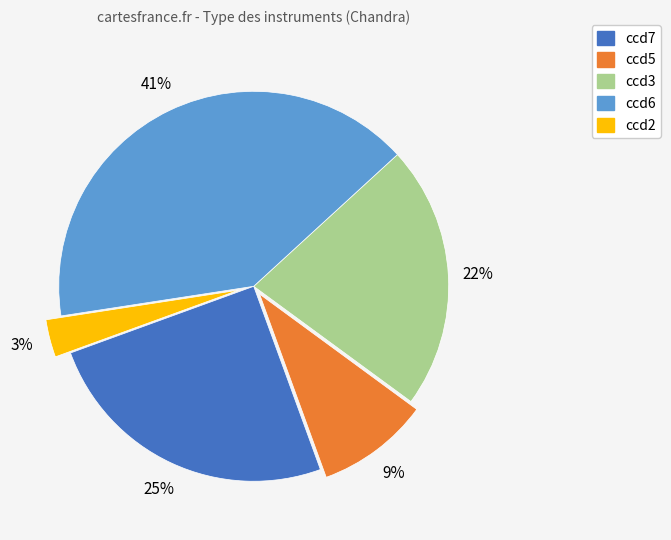

How many segments does this pie chart have?

5